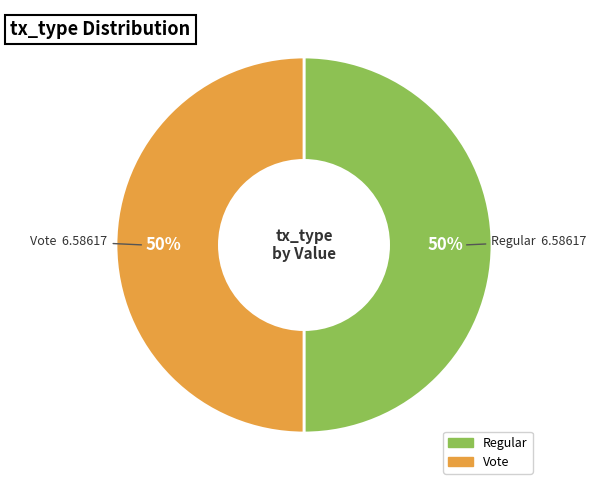

To the nearest percent, what portion does Vote represent?

50%